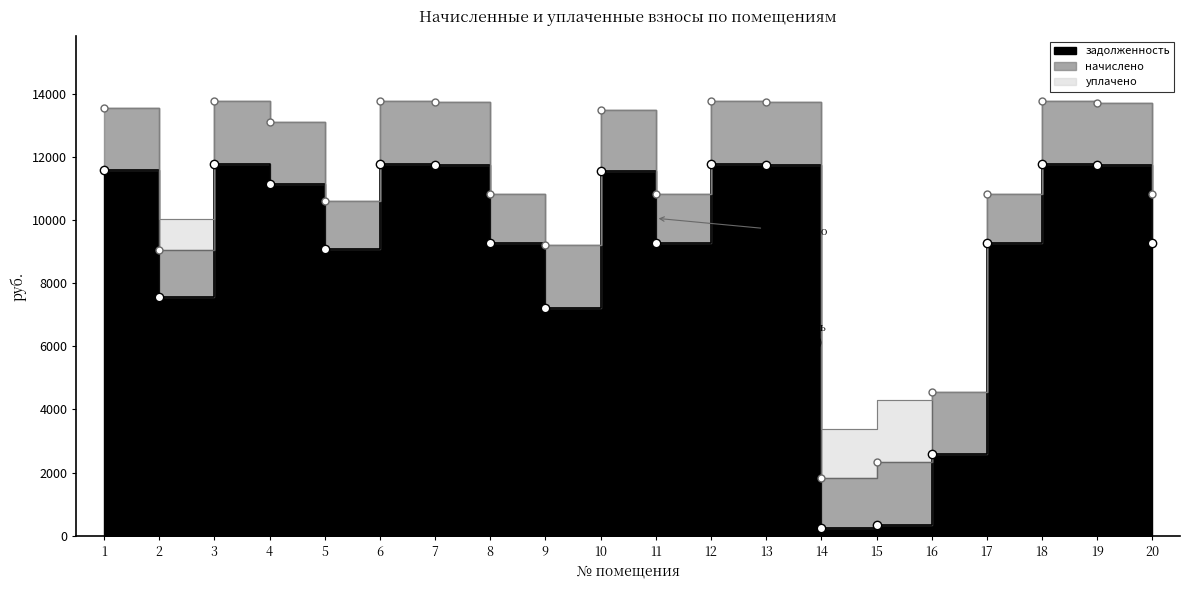

Is the value of уплачено at 18 greater than the value of начислено at 2?

No